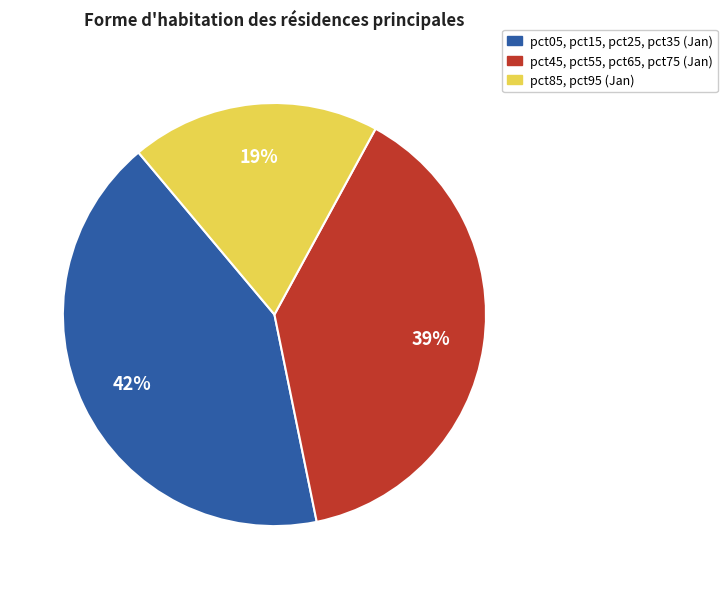

Do pct85, pct95 (Jan) and pct45, pct55, pct65, pct75 (Jan) together represent more than half of the pie?

Yes